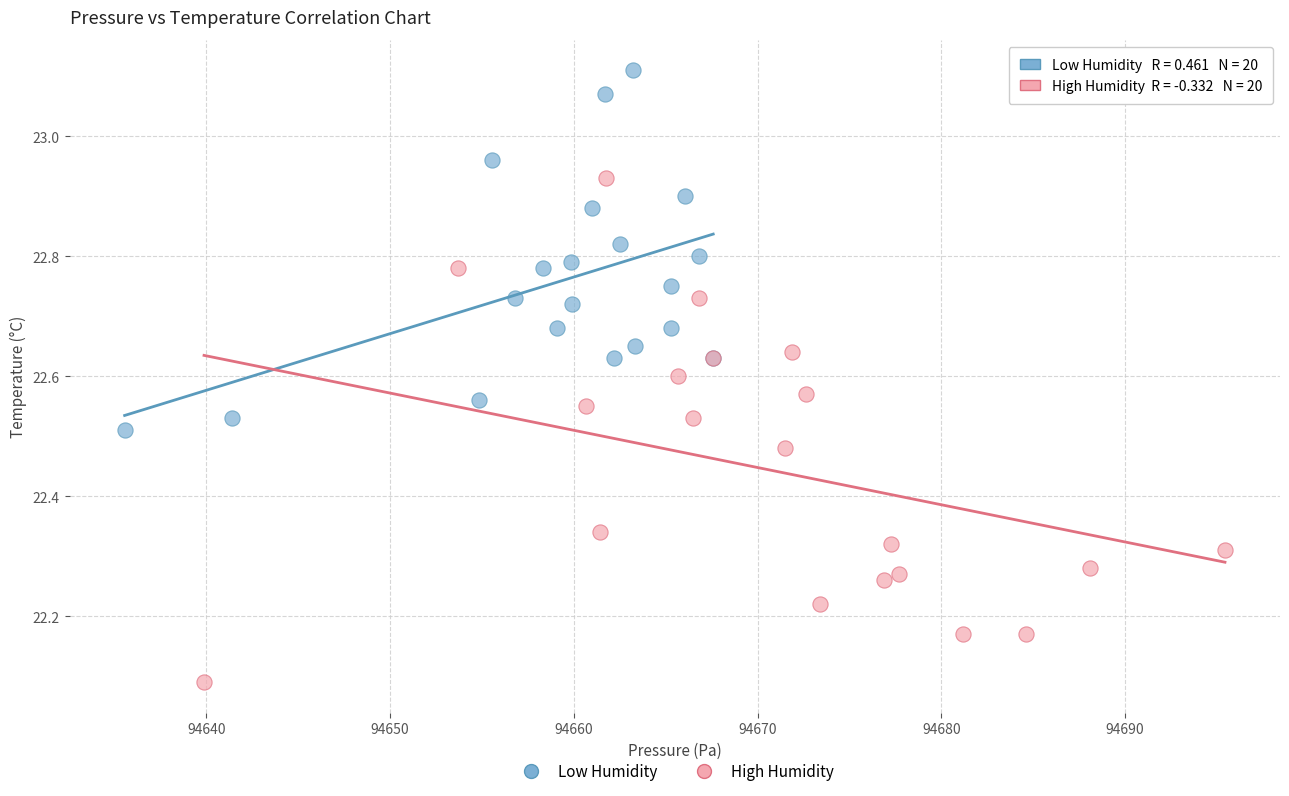

Which series reaches the maximum Y coordinate?

Low Humidity